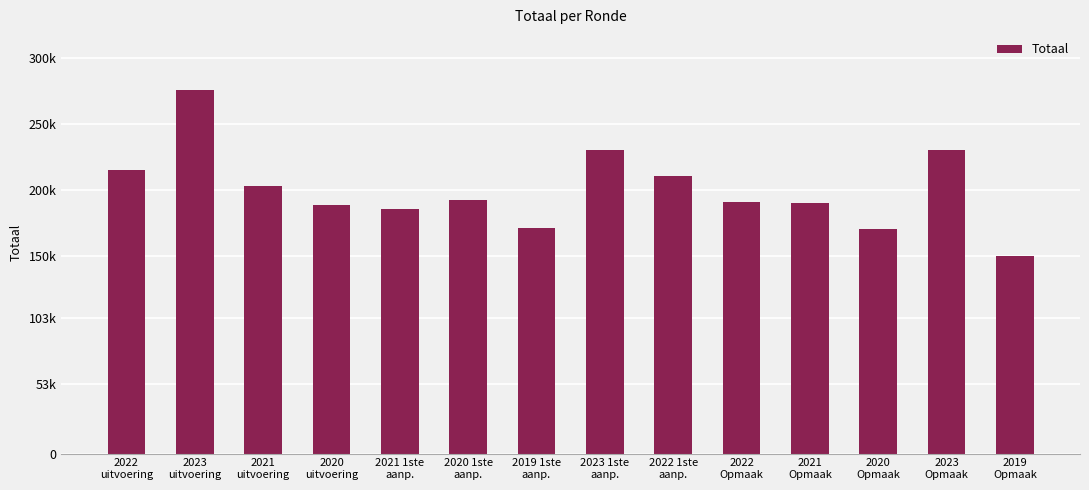

What is the difference between the maximum and minimum values?

125556